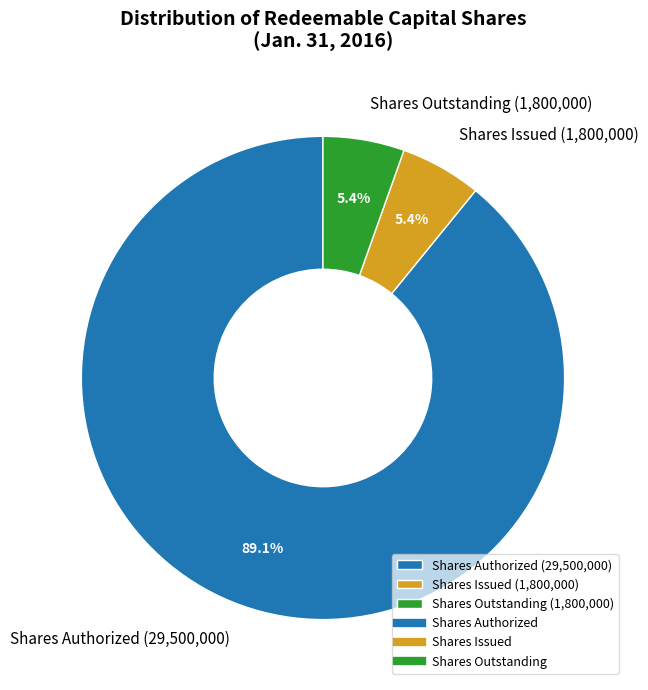

Does Shares Authorized account for over 50% of the chart?

Yes